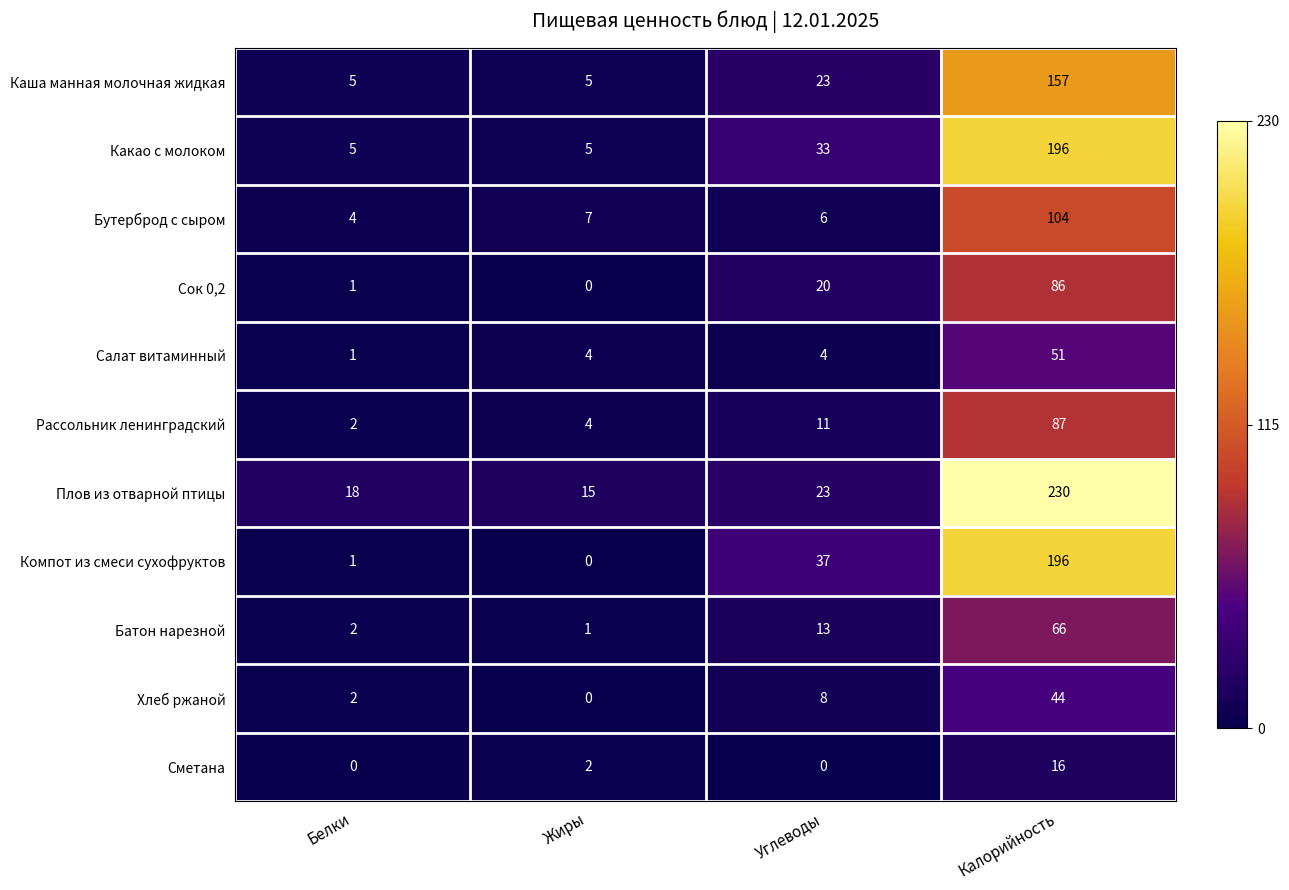

True or false: Хлеб ржаной has a value of -28 at Жиры.

False